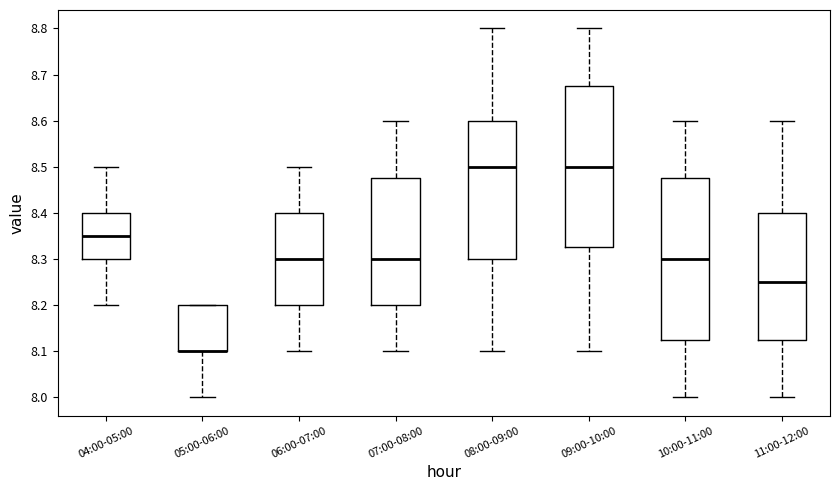

Reading left to right, transcribe this box plot: for each box, give where its median line is, the range the box spans, and where its two whiskers end, as read against the y-axis. The values are not printed on the chart, so give them approximately, as read against the axis.

04:00-05:00: median 8.35, box 8.30 to 8.40, whiskers 8.20 to 8.50
05:00-06:00: median 8.10 (drawn on the box's lower edge), box 8.10 to 8.20, whiskers 8.00 to 8.20
06:00-07:00: median 8.30, box 8.20 to 8.40, whiskers 8.10 to 8.50
07:00-08:00: median 8.30, box 8.20 to 8.48, whiskers 8.10 to 8.60
08:00-09:00: median 8.50, box 8.30 to 8.60, whiskers 8.10 to 8.80
09:00-10:00: median 8.50, box 8.33 to 8.68, whiskers 8.10 to 8.80
10:00-11:00: median 8.30, box 8.13 to 8.48, whiskers 8.00 to 8.60
11:00-12:00: median 8.25, box 8.13 to 8.40, whiskers 8.00 to 8.60